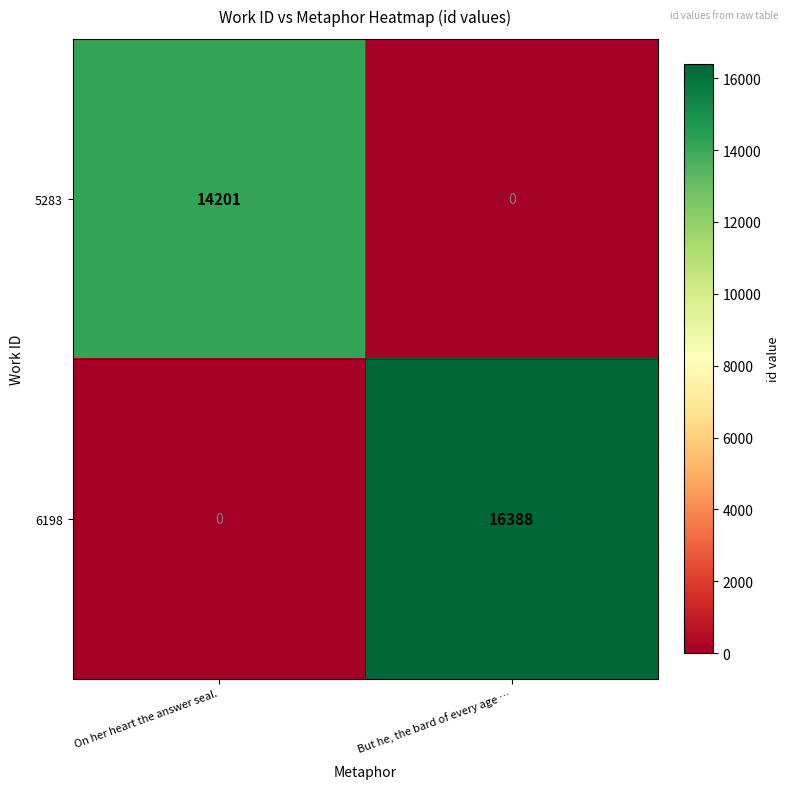

How many data points in 5283 are less than 14201?

1